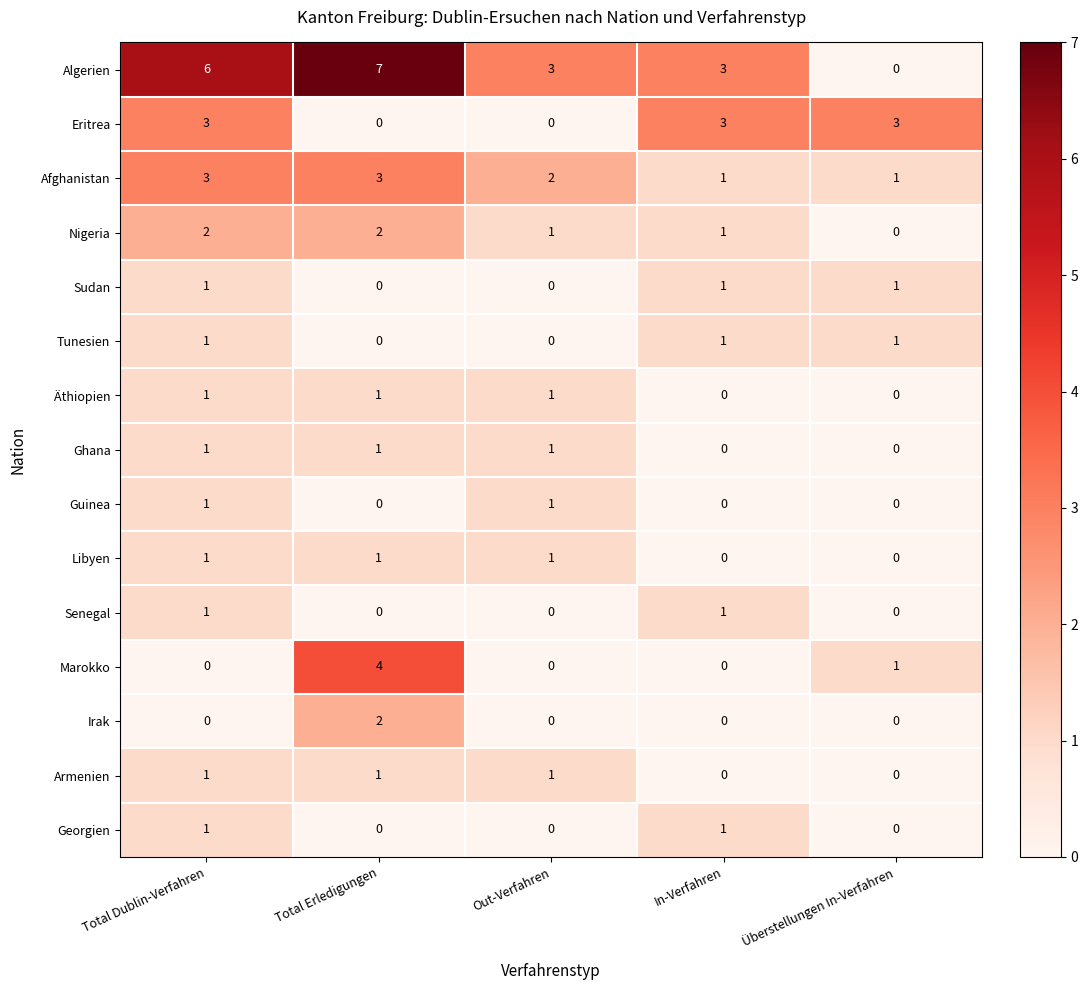

Is it true that Irak equals 0 at Überstellungen In-Verfahren?

True